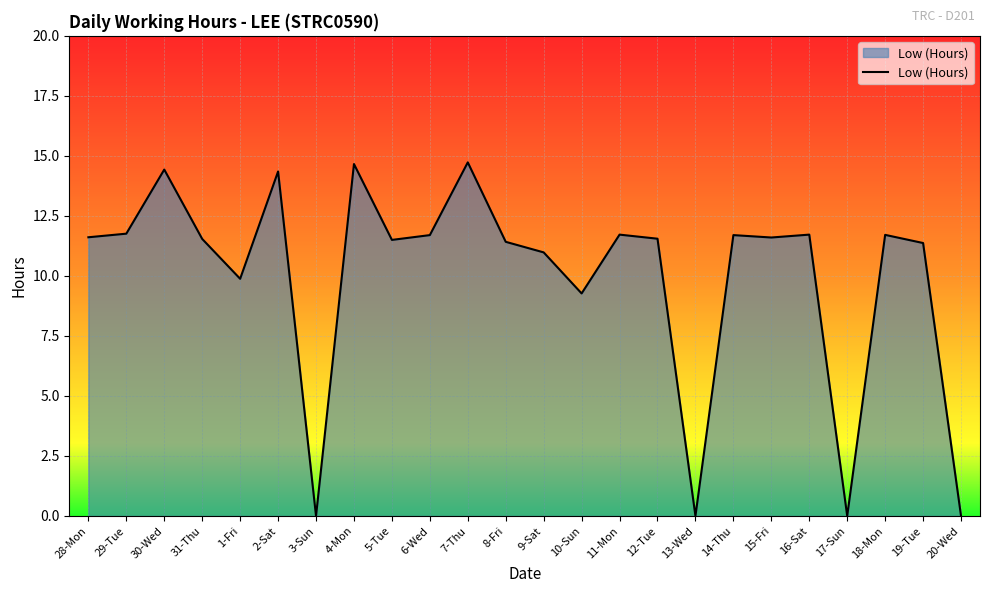

What position from the left is 8-Fri?

12